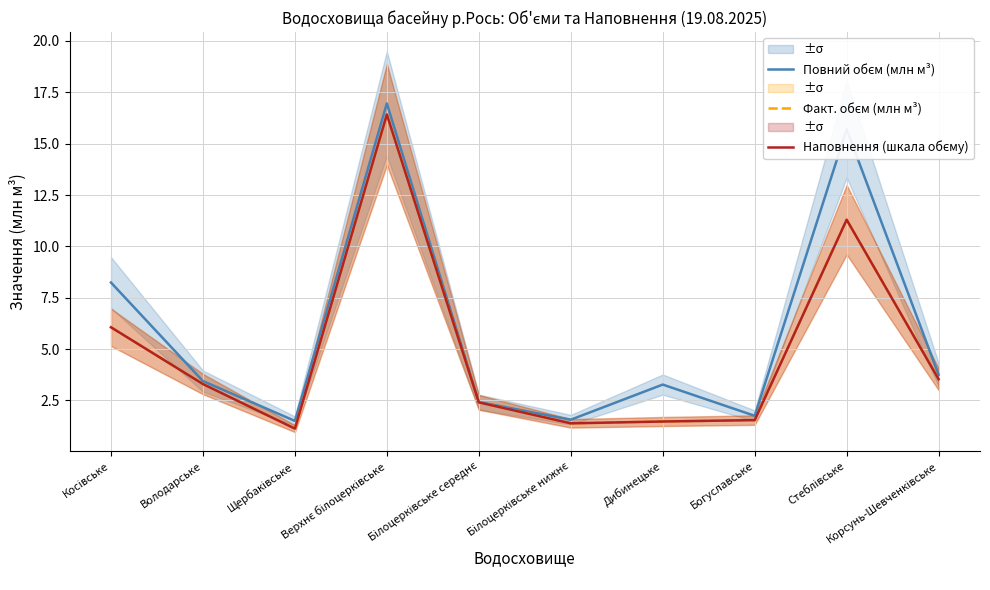

What is the difference between the maximum and minimum values in the Повний обєм (млн м³) series?

15.5